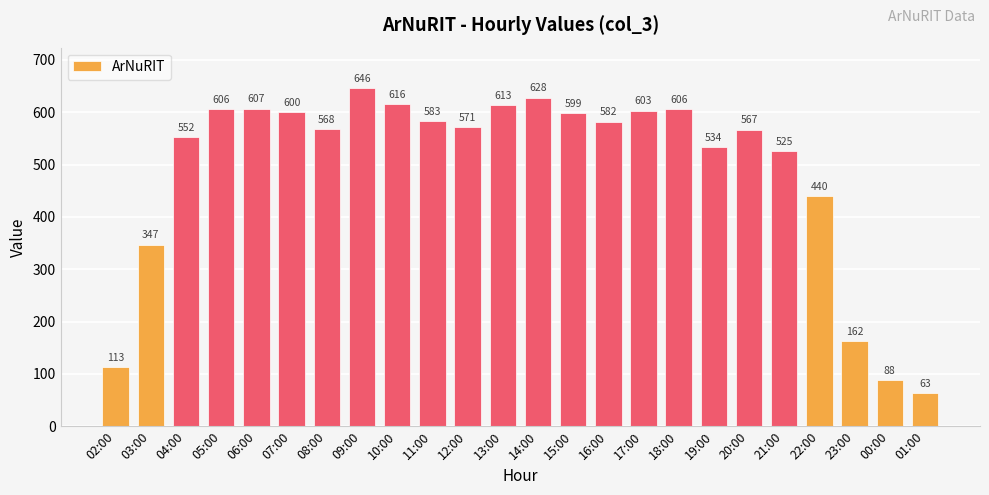

What position from the left is 18:00?

17